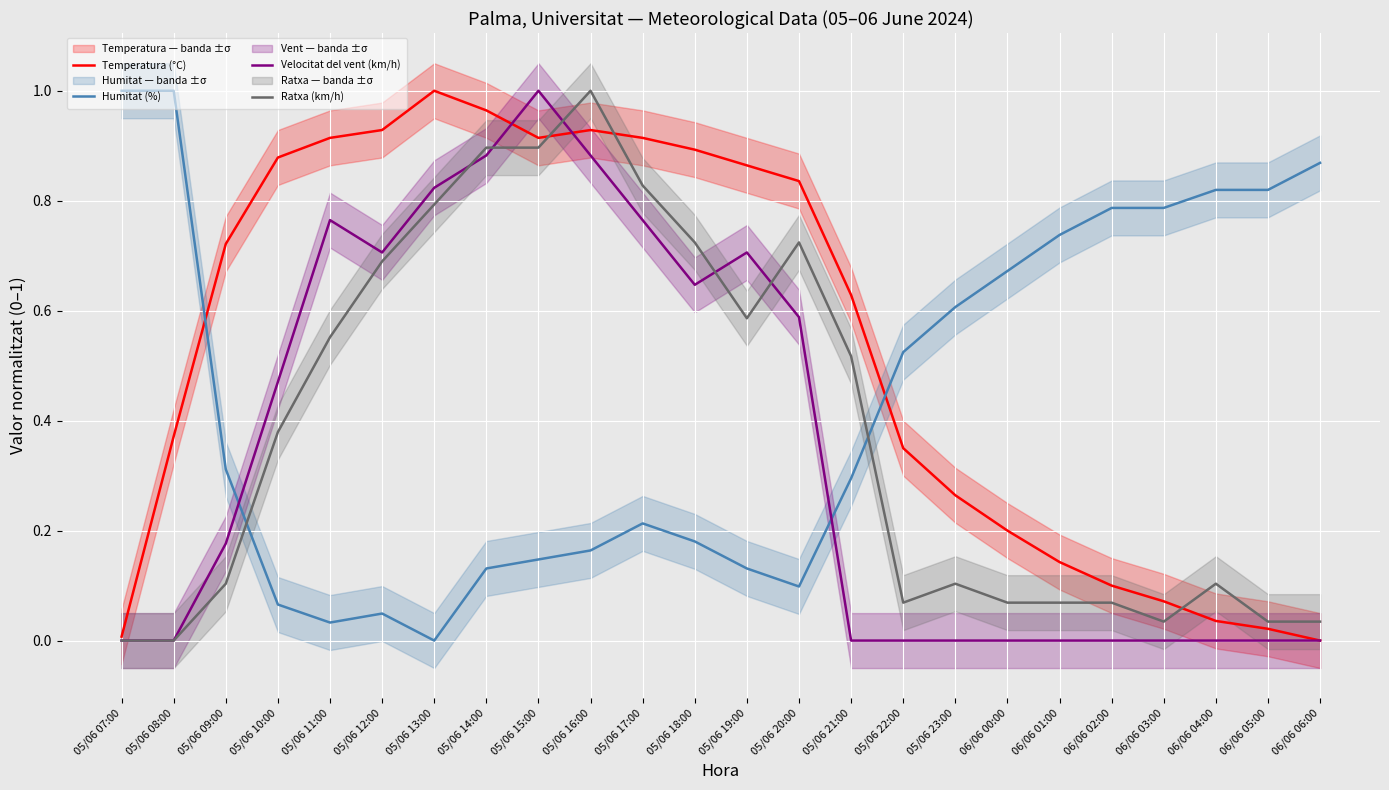

What is the difference between the highest and lowest values at 06/06 02:00?

0.8